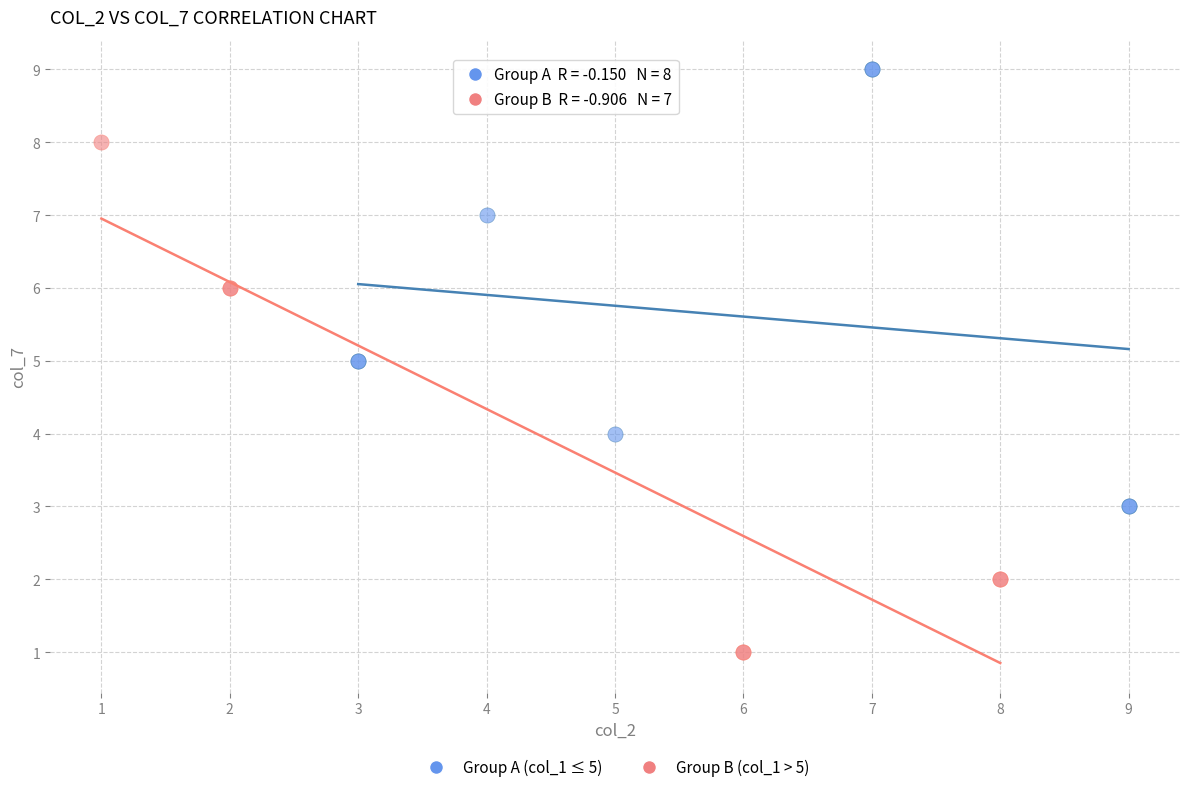

Which series reaches the maximum Y coordinate?

Group A (col_1 ≤ 5)